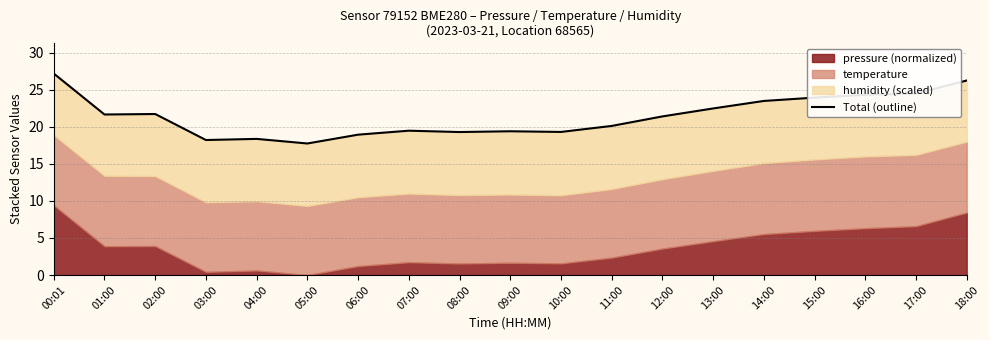

The value at 09:00 is 19.4. True or false?

True